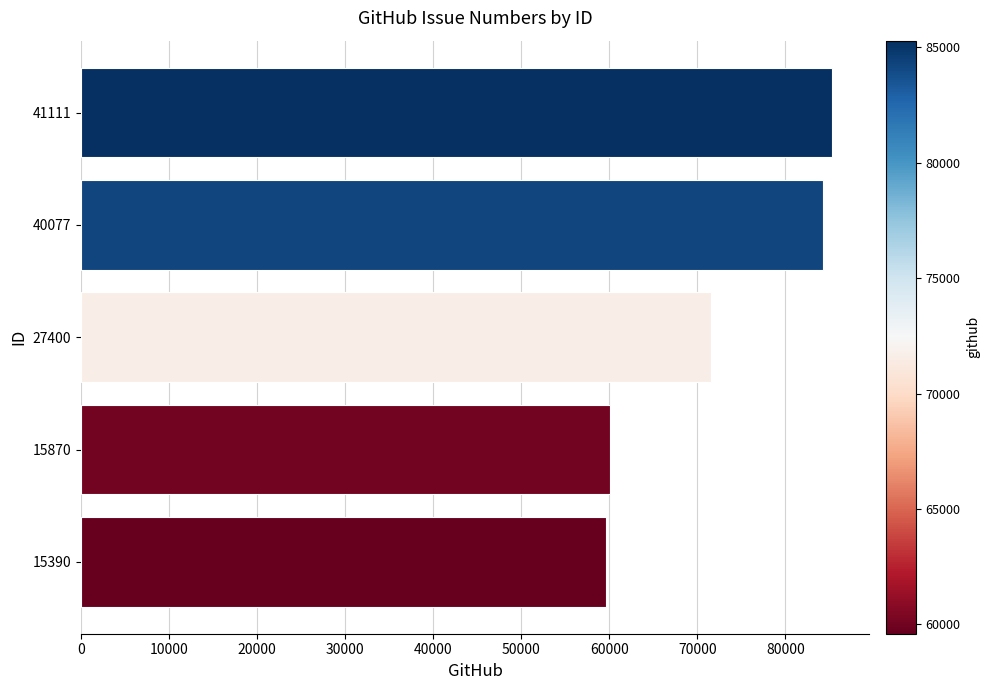

What is the greatest value displayed?

85283